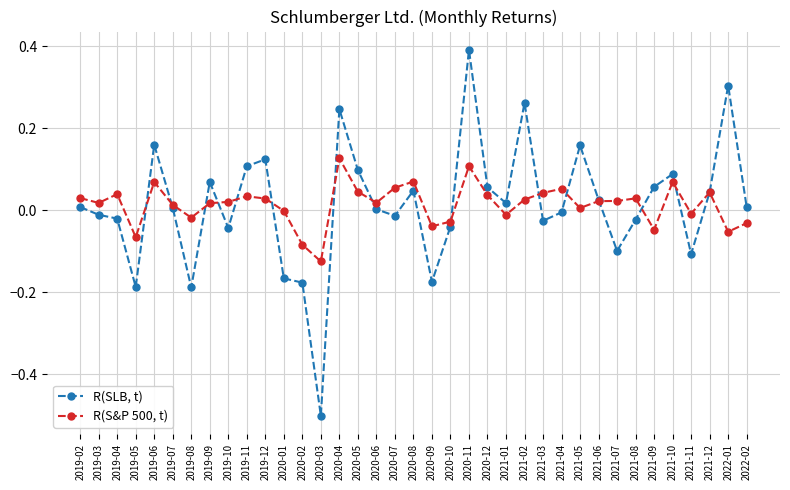

Rank the series by their average value, from lowest to highest.

R(SLB, t), R(S&P 500, t)